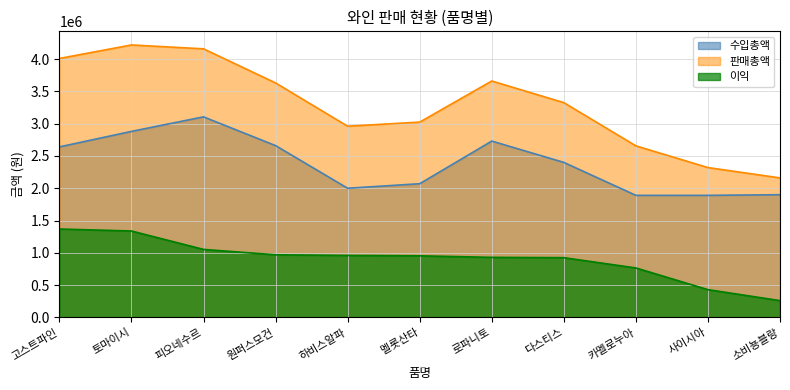

Which series has the largest range (max minus min)?

판매총액